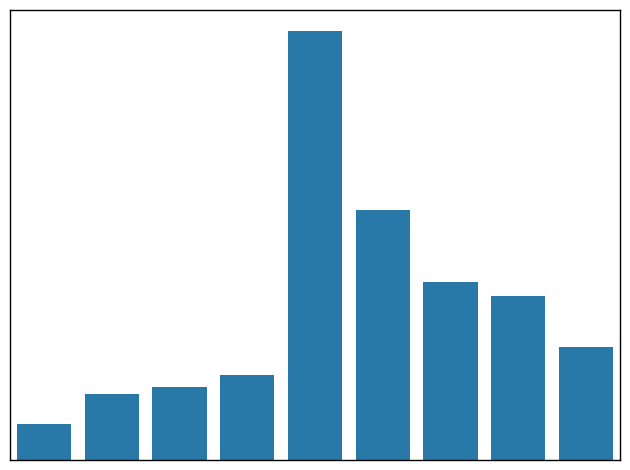

Reading left to right, extract all data points from this chart.

28	51	56	65	329	192	137	126	87